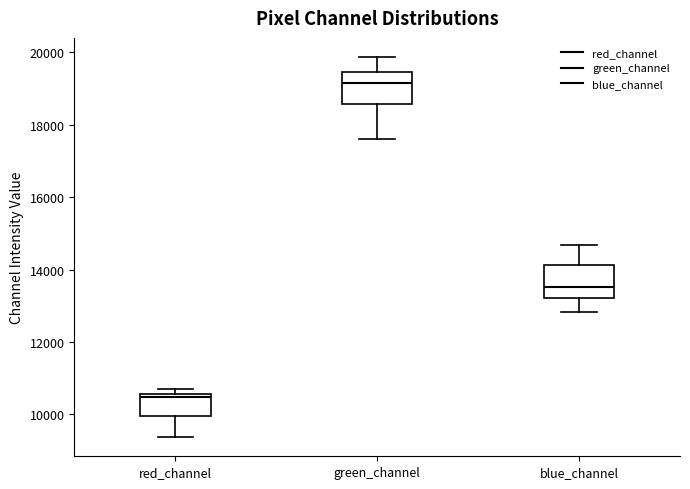

Where is the upper edge of the box for green_channel on the y-axis? The values are not printed on the chart, so give them approximately, as read against the axis.

19400